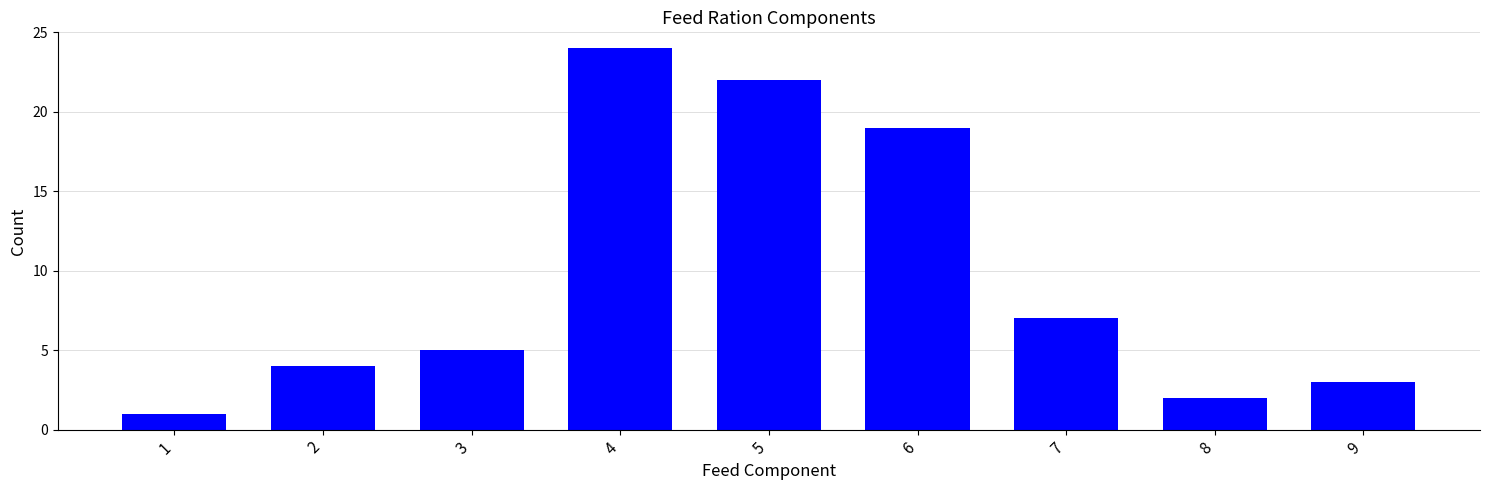

Are the bars grouped side by side (vs. stacked)?

No